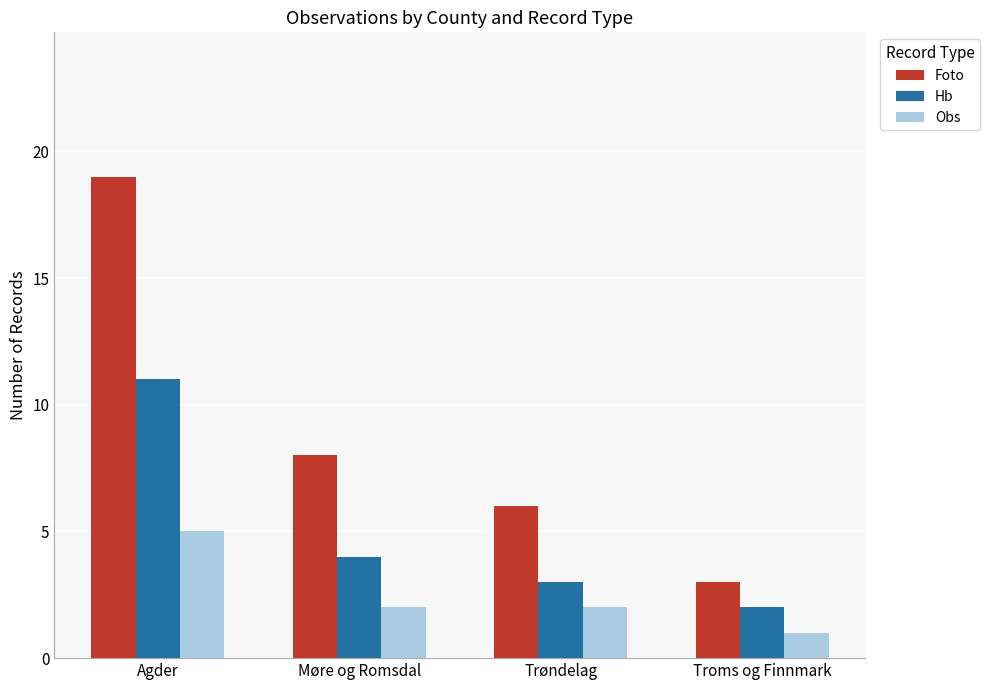

At which category does the chart reach its peak across all series?

Agder